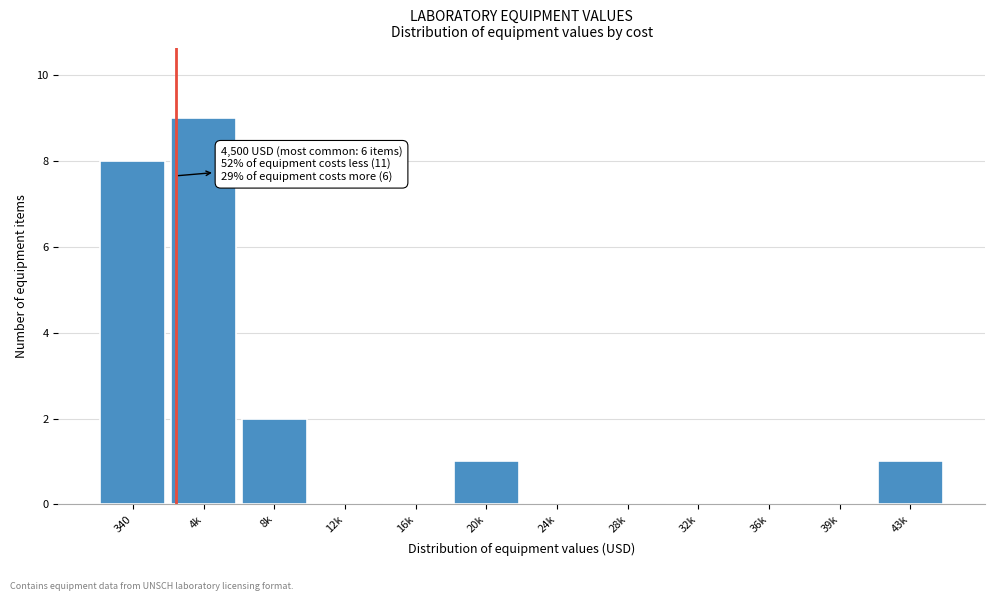

Reading left to right, list all the values displayed in this chart.

340=8	4k=9	8k=2	12k=0	16k=0	20k=1	24k=0	28k=0	32k=0	36k=0	39k=0	43k=1